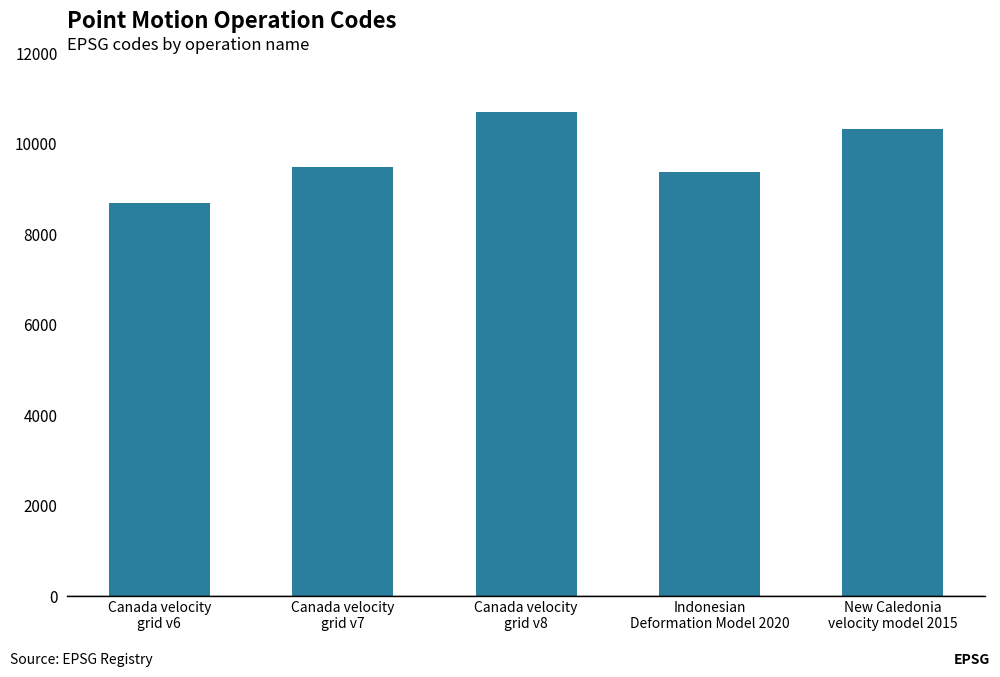

At which label is the value closest to 9691?

Canada velocity
grid v7